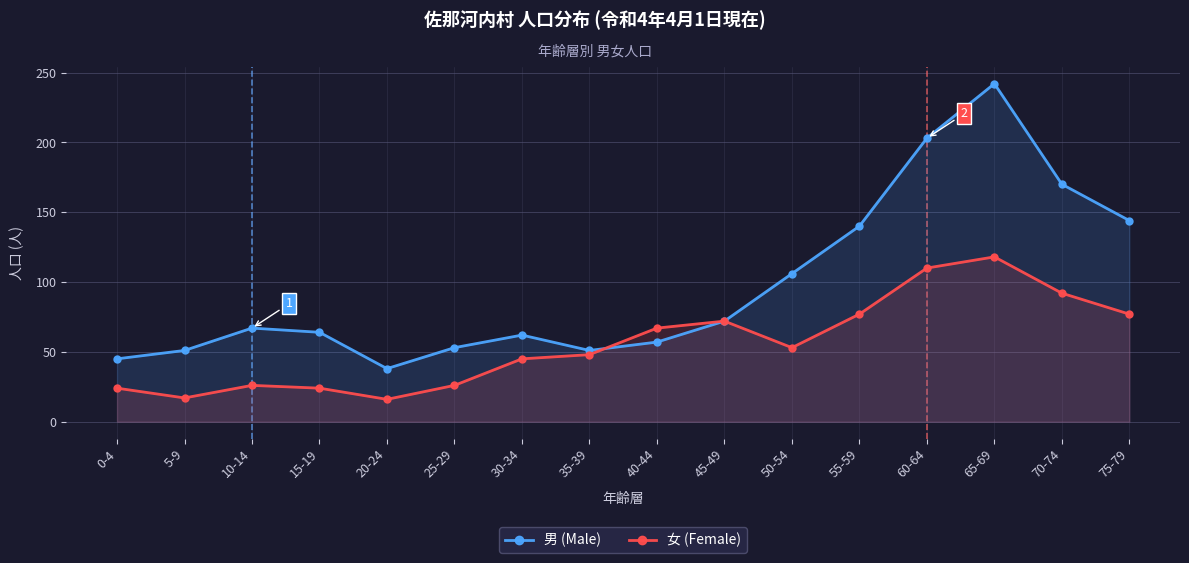

How many times do 女 (Female) and 男 (Male) cross each other?

1